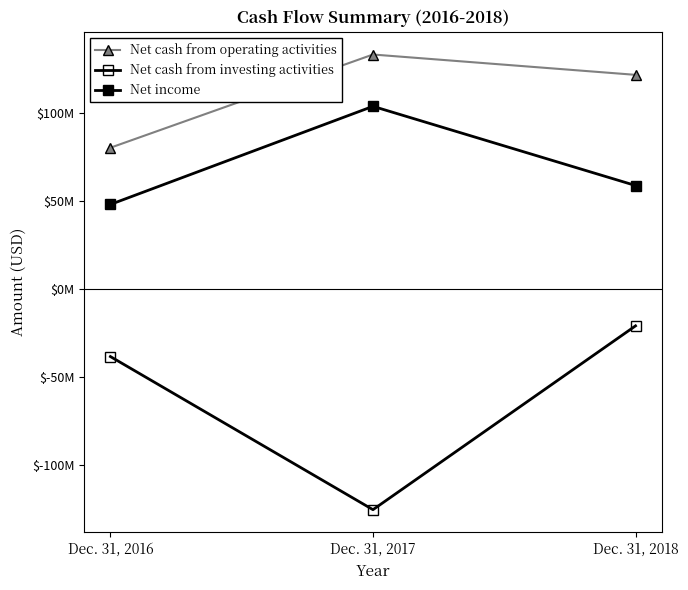

Is this an area chart (filled region under the line)?

No